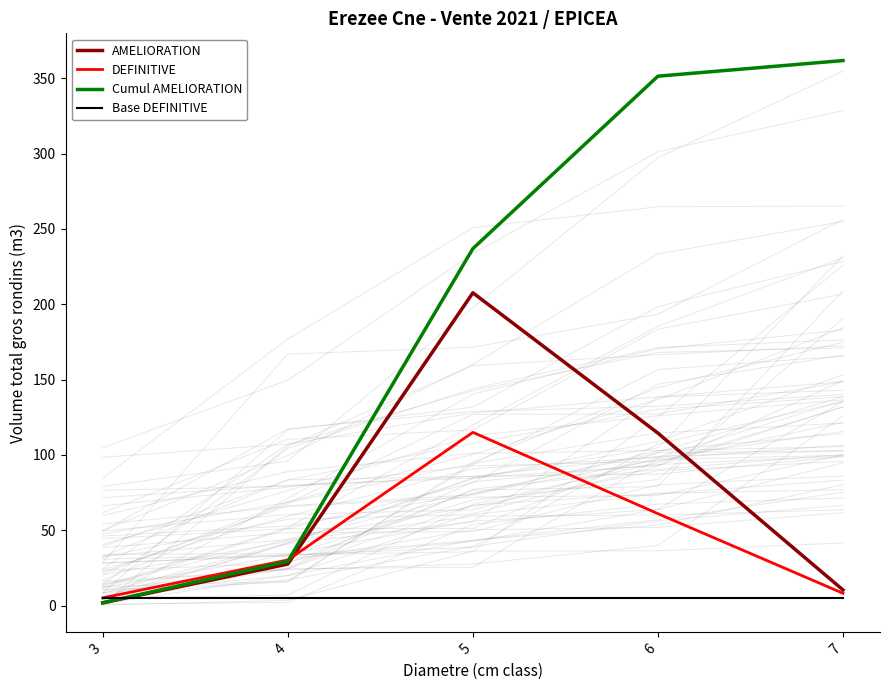

At which category does AMELIORATION reach its first local peak?

5